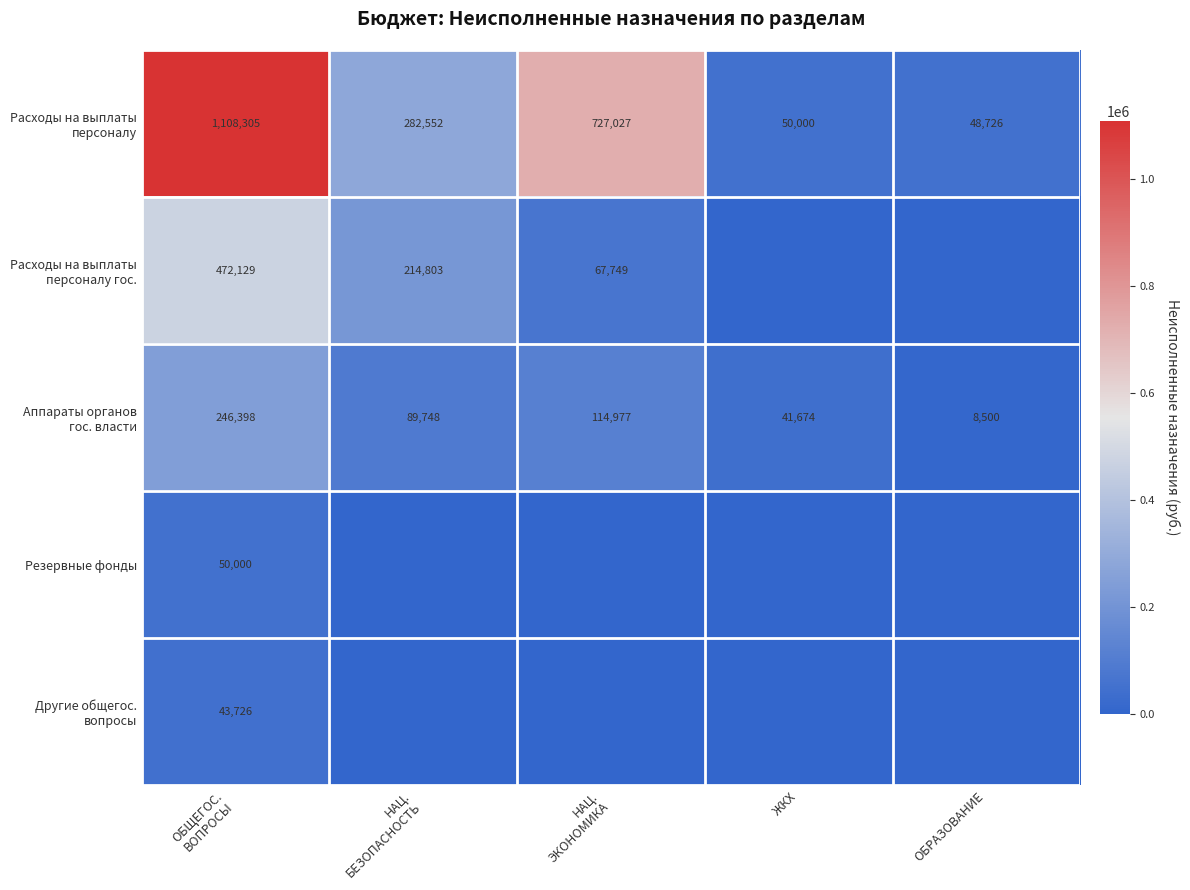

True or false: Расходы на выплаты персоналу гос. has a value of 136939.7 at ОБЩЕГОС. ВОПРОСЫ.

False